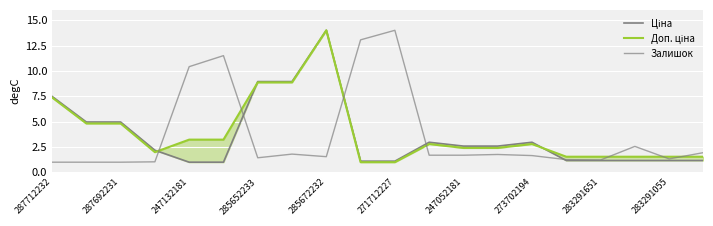

Reading right to left, list all the values displayed in this chart.

Ціна: 1.2	1.2	1.2	1.2	1.2	3.0	2.6	2.6	3.0	1.1	1.1	14.0	8.9	8.9	1.0	1.0	2.2	5.0	5.0	7.5
Доп. ціна: 1.5	1.5	1.5	1.5	1.5	2.8	2.4	2.4	2.8	1.0	1.0	14.0	8.9	8.9	3.2	3.2	2.0	4.8	4.8	7.4
Залишок: 1.9	1.3	2.6	1.2	1.3	1.7	1.8	1.7	1.7	14.0	13.1	1.5	1.8	1.4	11.5	10.4	1.0	1.0	1.0	1.0